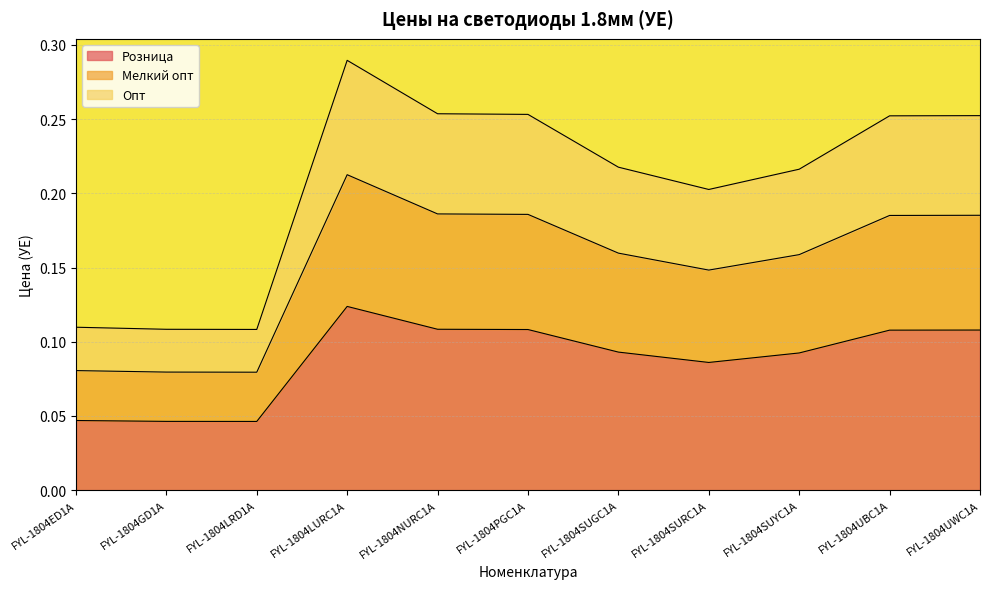

At which label does Розница reach its peak?

FYL-1804LURC1A